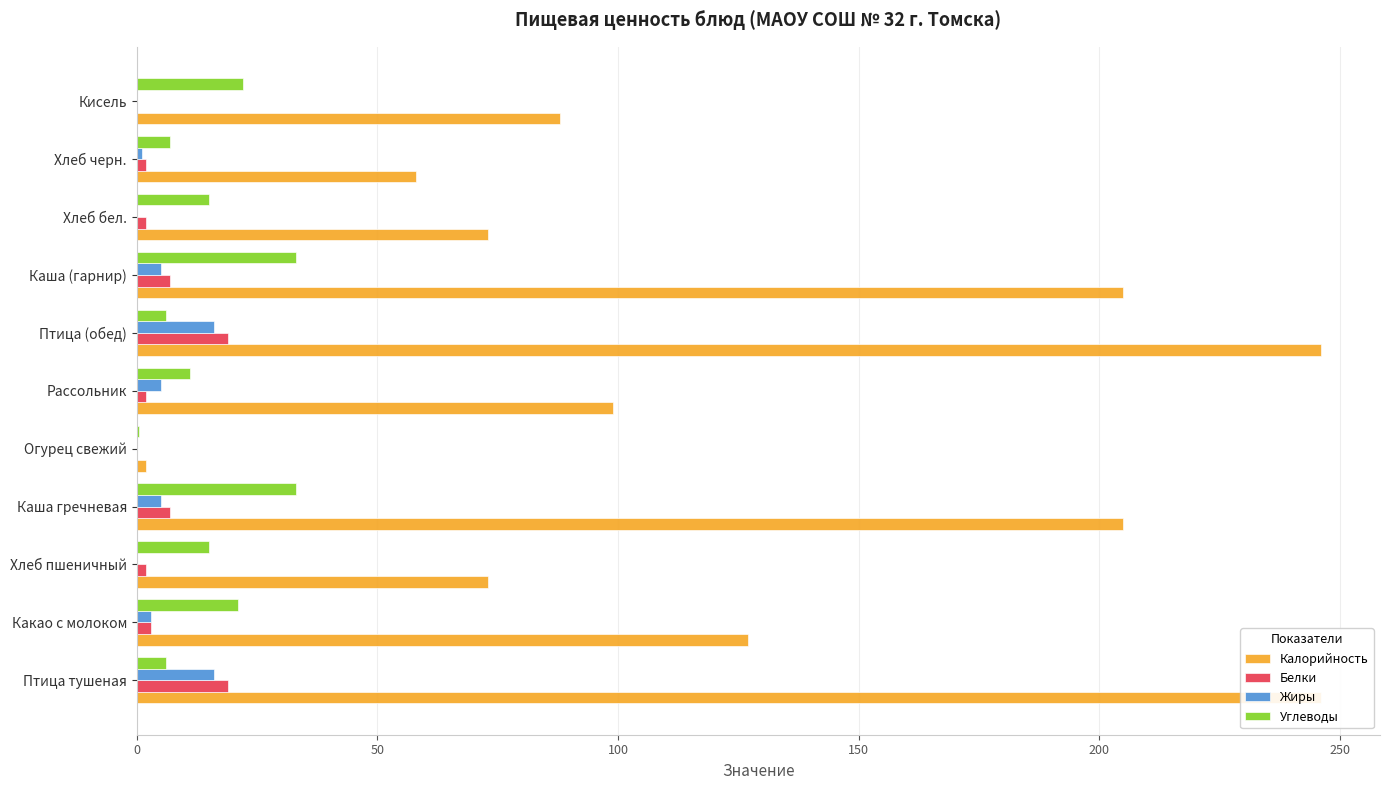

What are all the series names shown in the legend?

Калорийность, Белки, Жиры, Углеводы